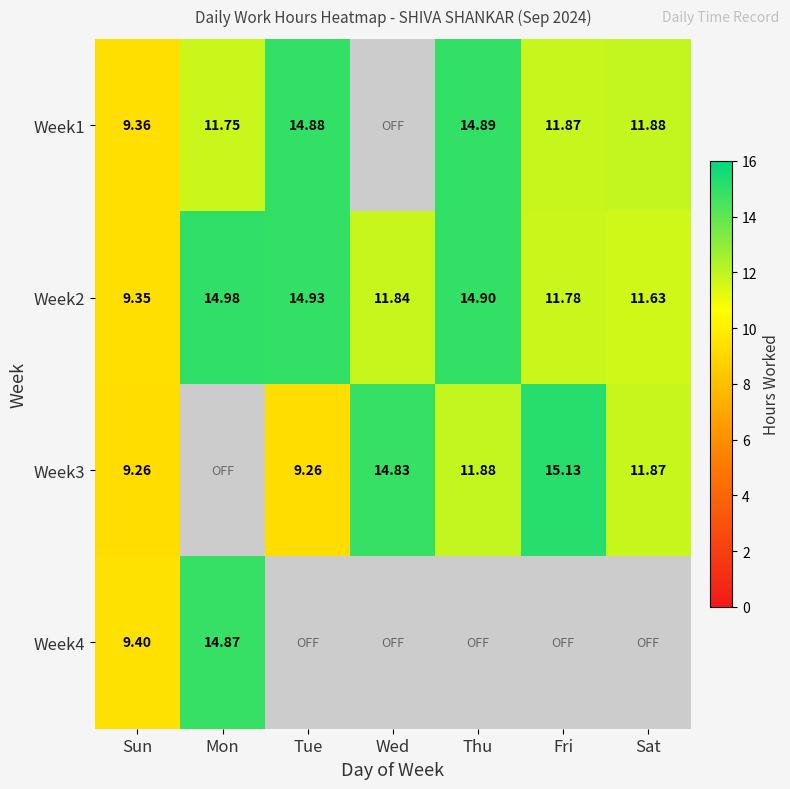

List the labels in order of Week2 value, largest first.

Mon, Tue, Thu, Wed, Fri, Sat, Sun